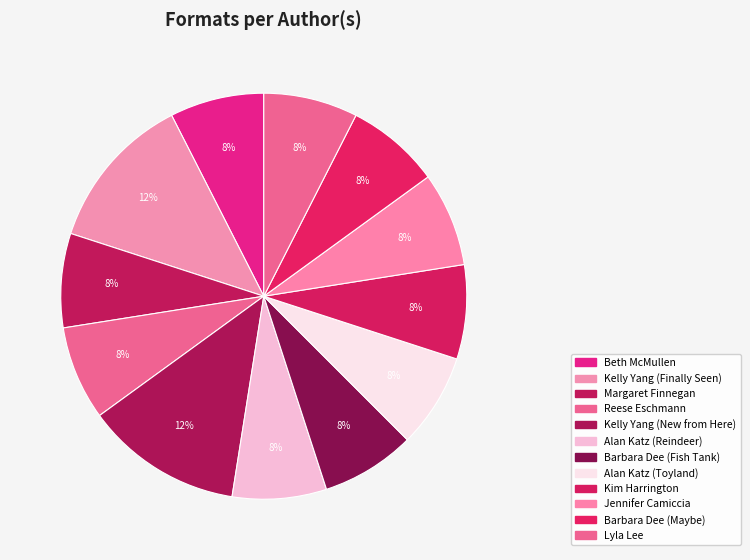

Which has a higher value, Reese Eschmann or Alan Katz (Reindeer)?

Reese Eschmann